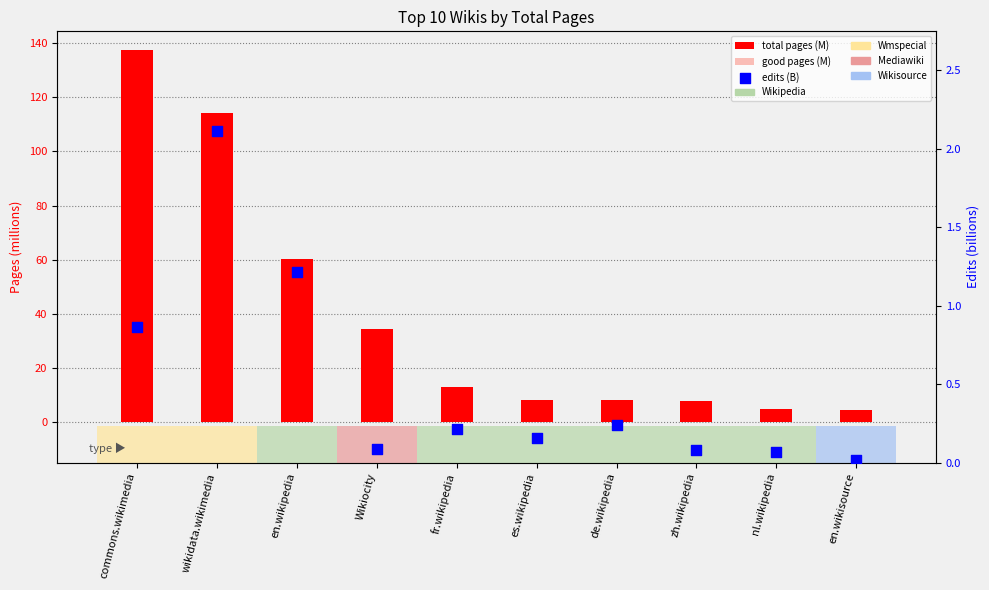

Which series contains the highest Y value?

total pages (M)